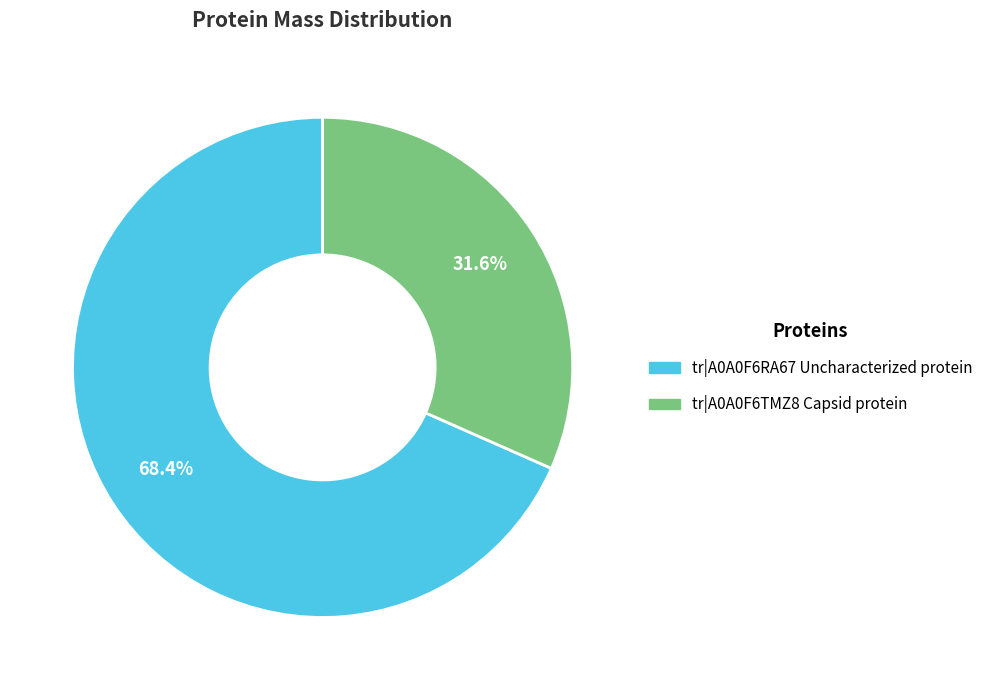

Rank the categories by value from highest to lowest.

tr|A0A0F6RA67 Uncharacterized protein, tr|A0A0F6TMZ8 Capsid protein